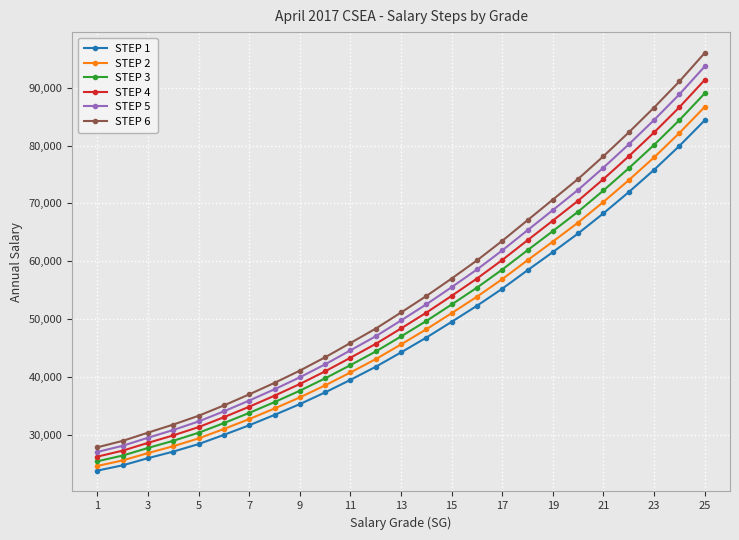

What is the difference between the maximum and minimum values in the STEP 3 series?

63541